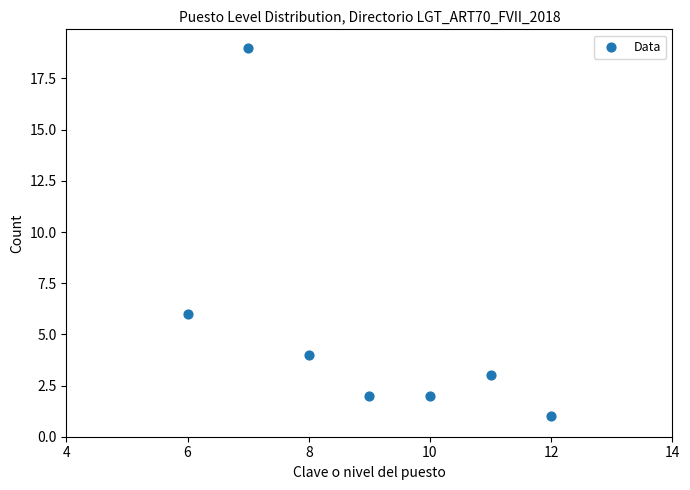

What is the average X value?

9